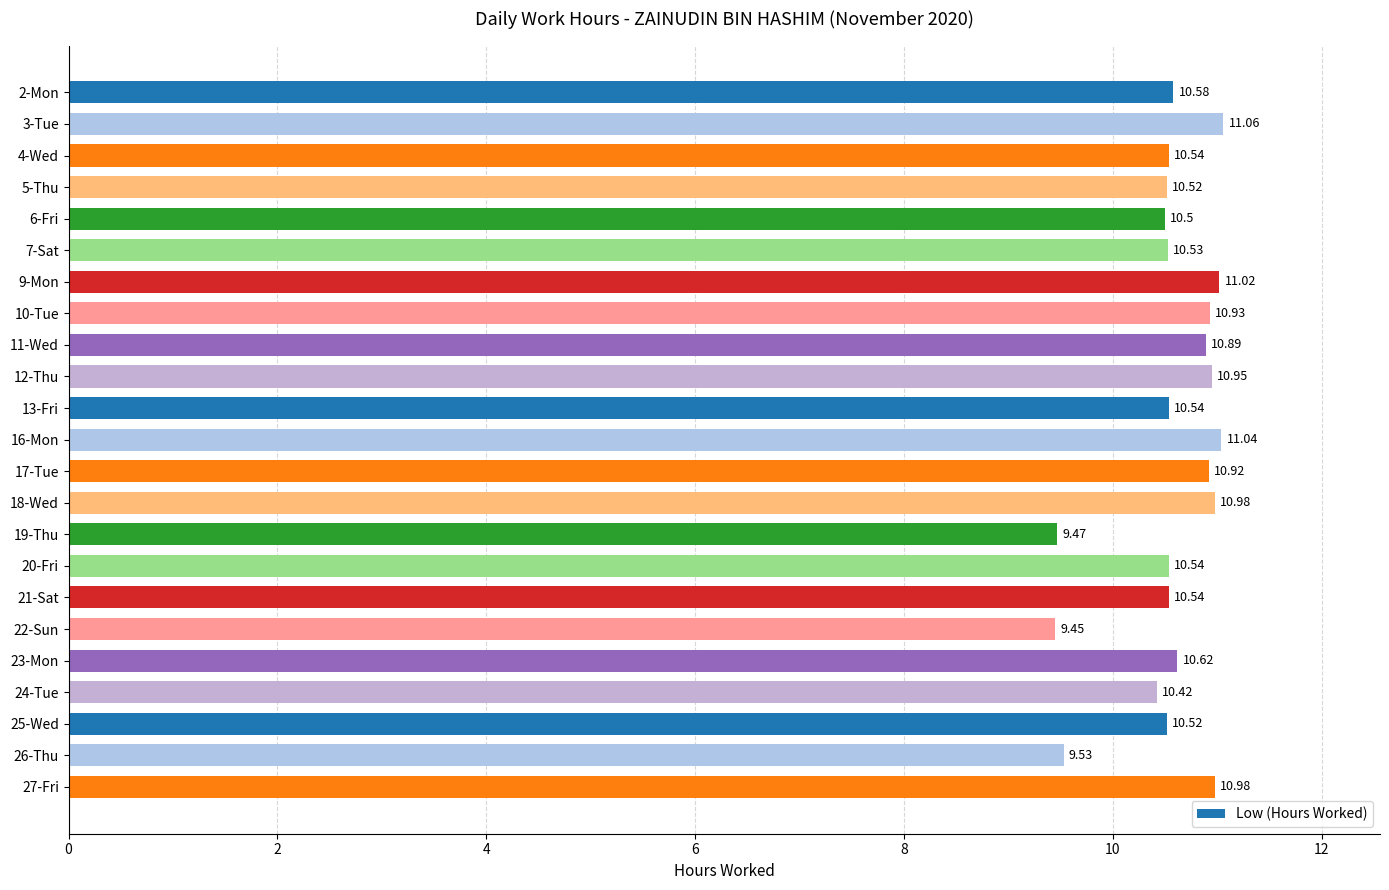

Between 9-Mon and 6-Fri, which is larger?

9-Mon